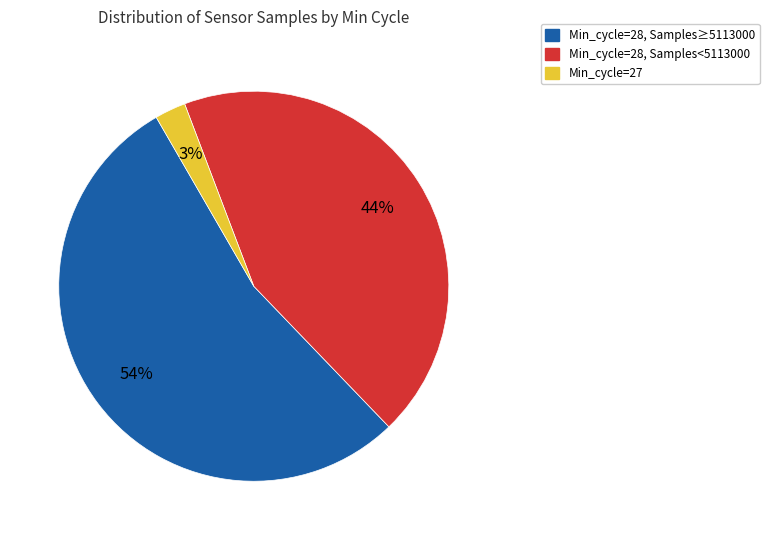

To the nearest percent, what is the average slice percentage?

33%